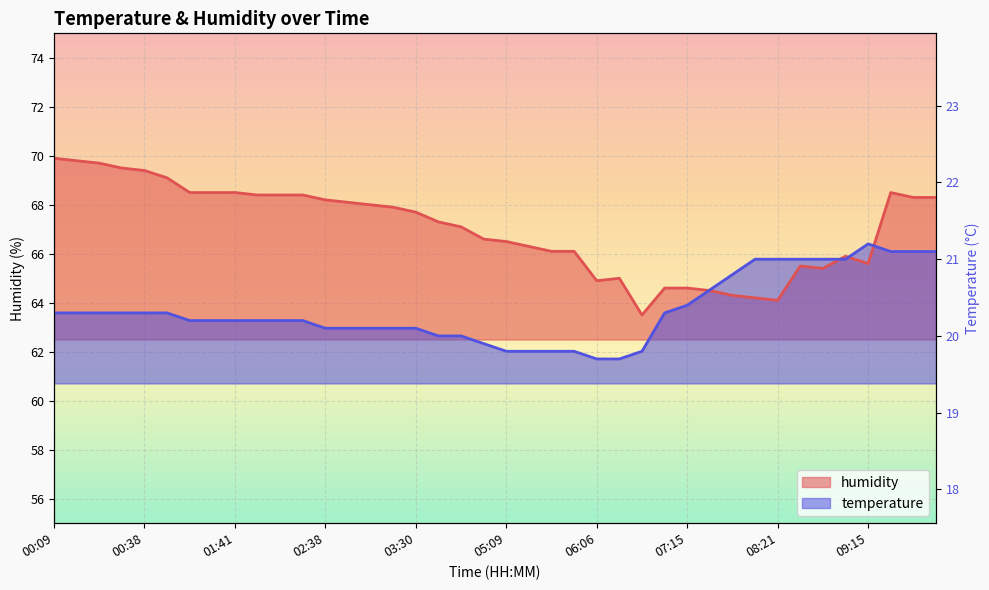

What are all the series names shown in the legend?

temperature, humidity